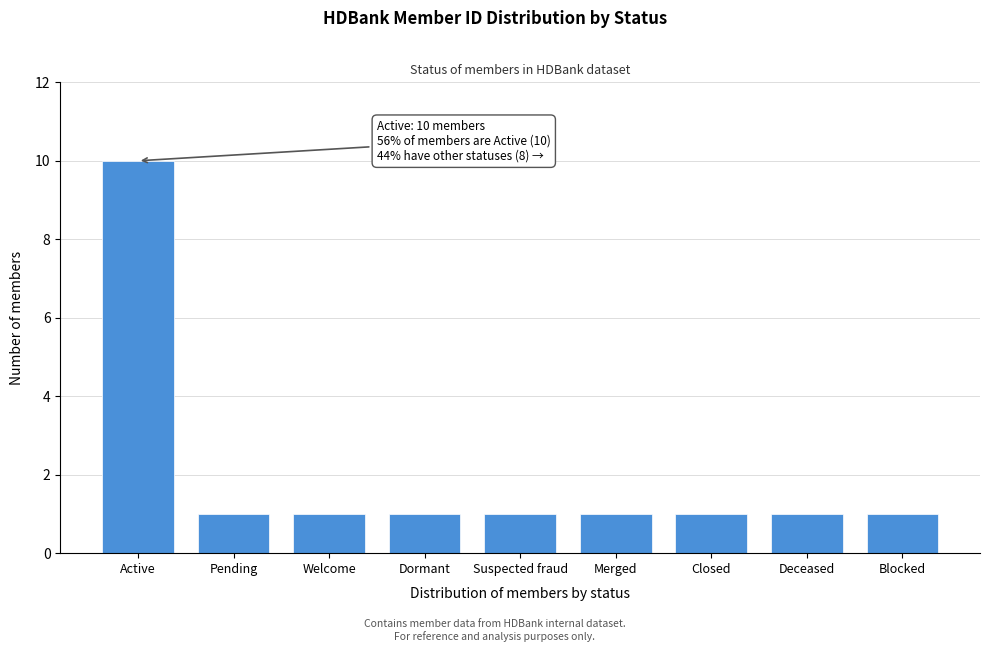

Reading left to right, transcribe all the data shown in this chart.

10	1	1	1	1	1	1	1	1